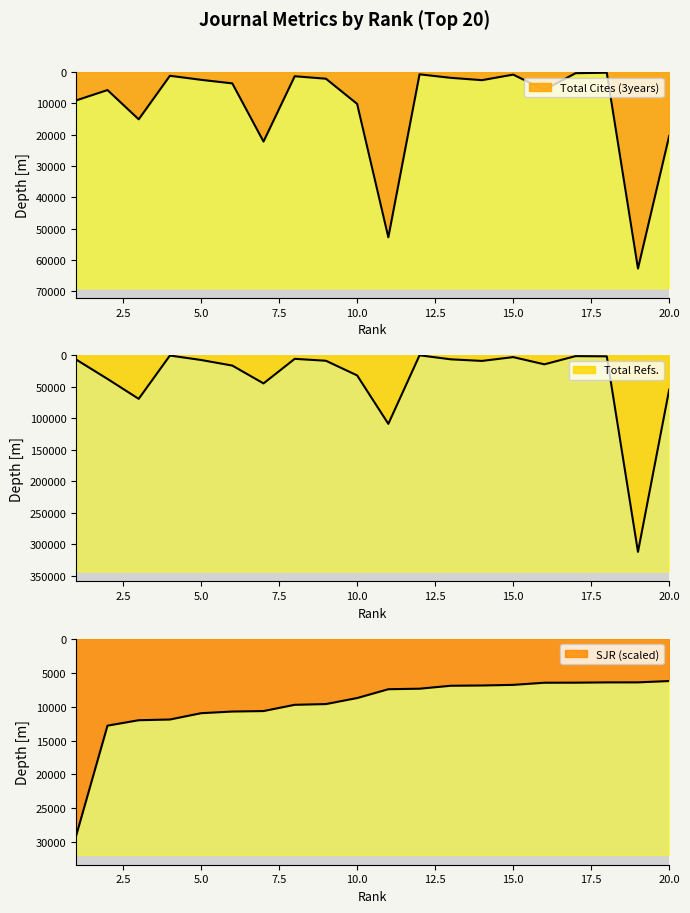

What is the lowest value of the Total Cites (3years) series?

238.0